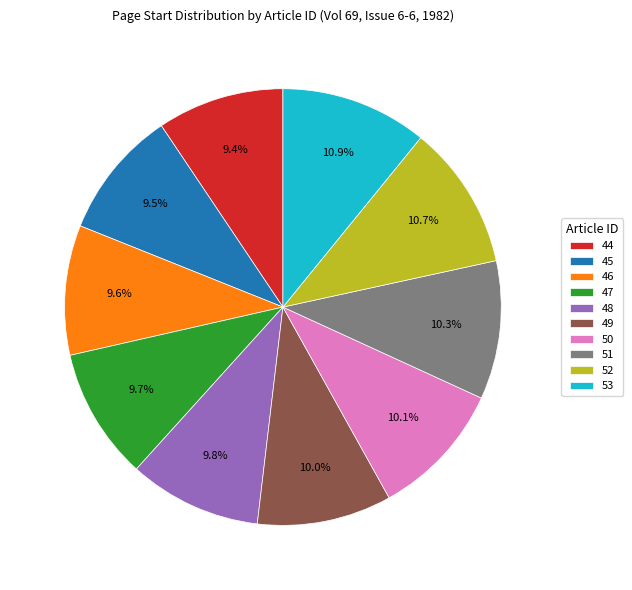

Combined, what portion of the pie is 49 and 47?

19.7%